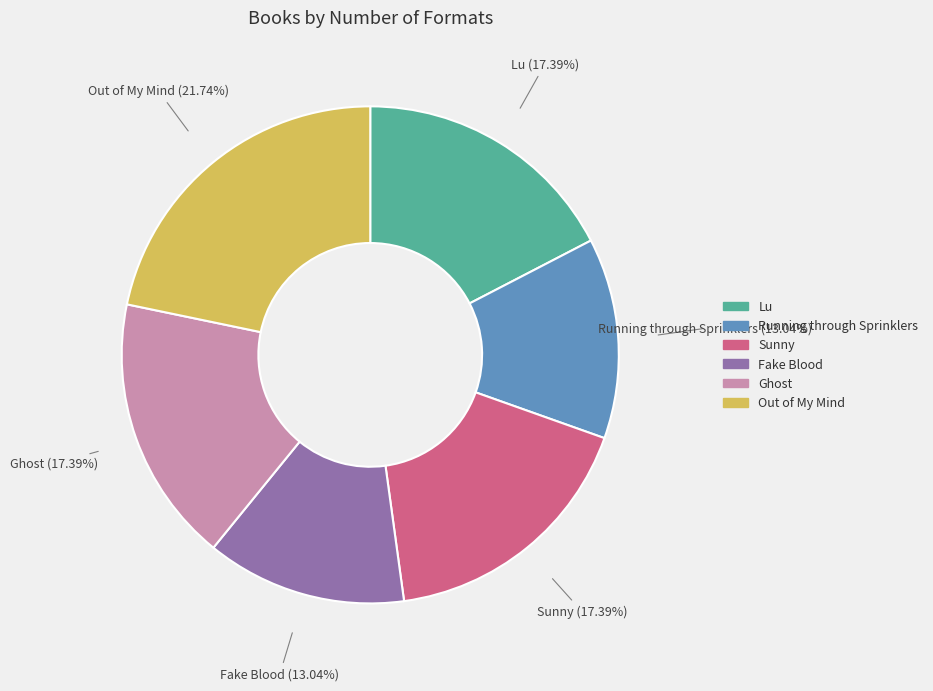

How many slices are in this pie chart?

6